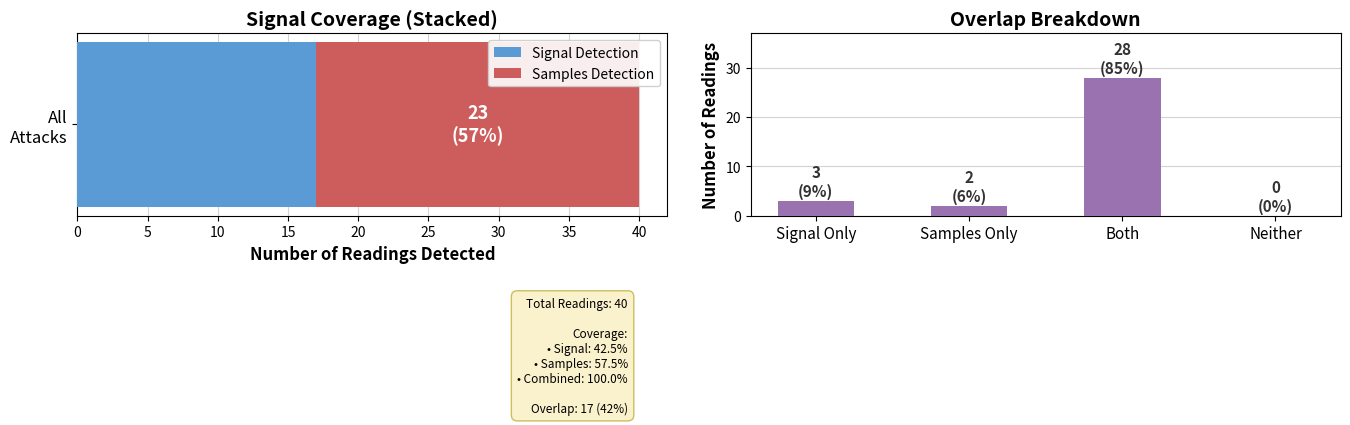

How many bars are there in total?

4